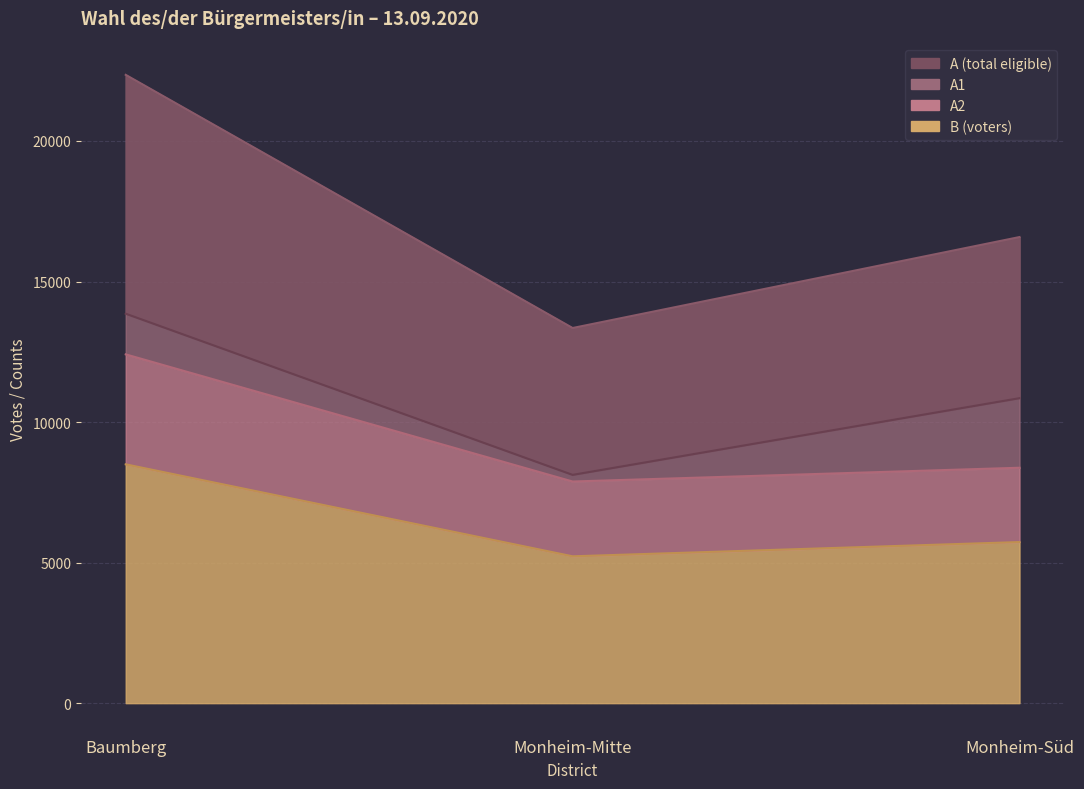

What is the difference between the A values at Baumberg and Monheim-Mitte?

9006